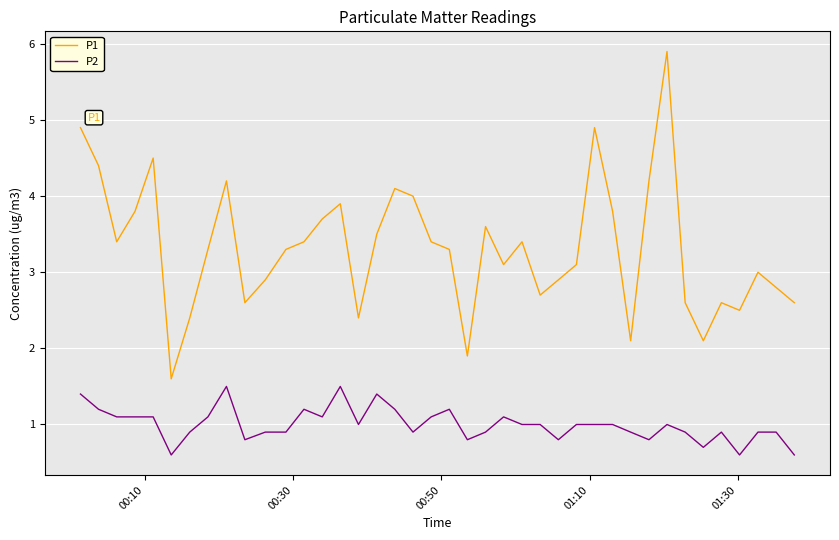

What is the lowest value of the P1 series?

1.6